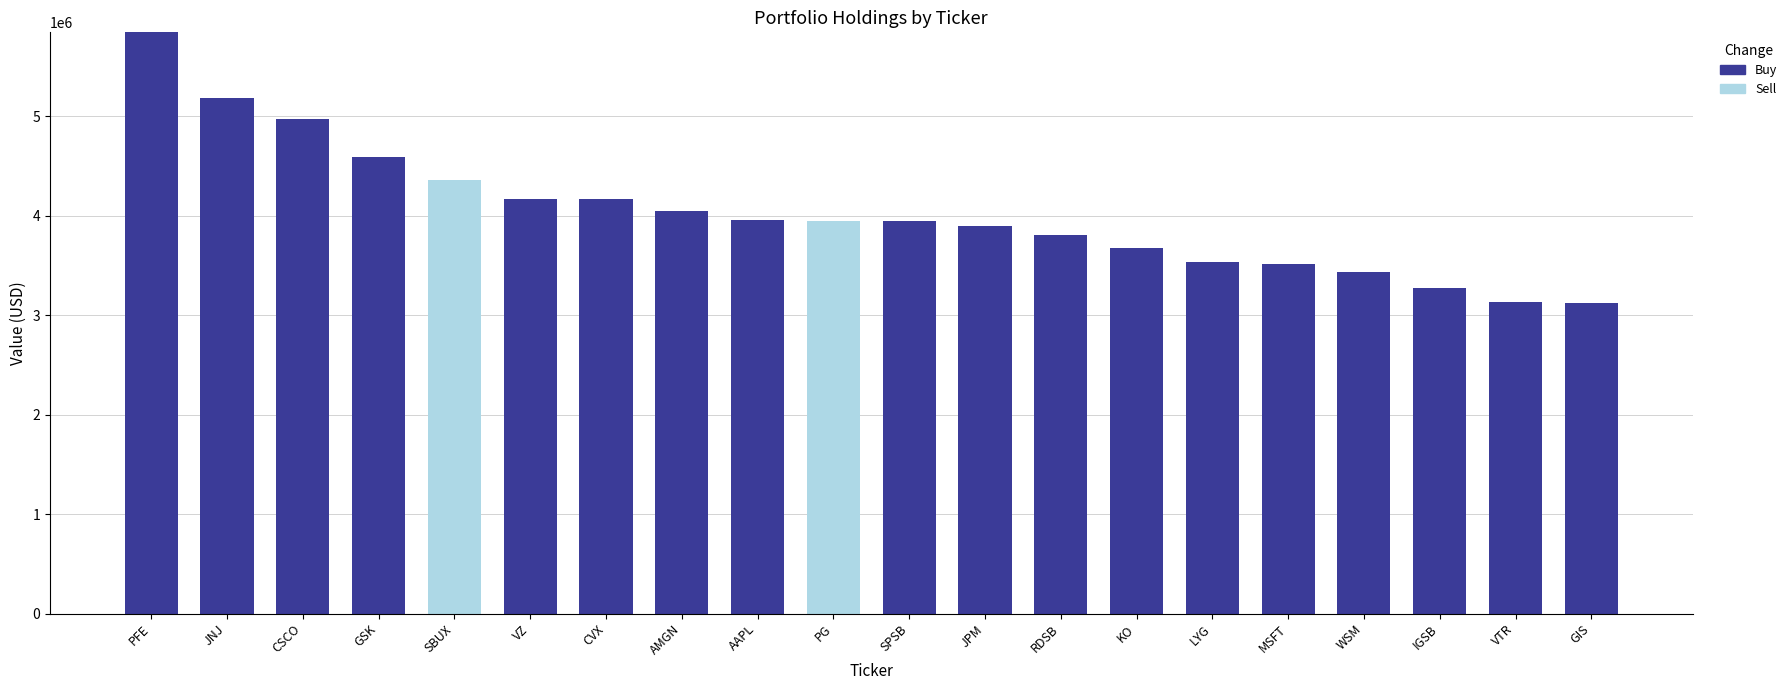

What value does the Buy series have at VZ, to the nearest 50?

4171000